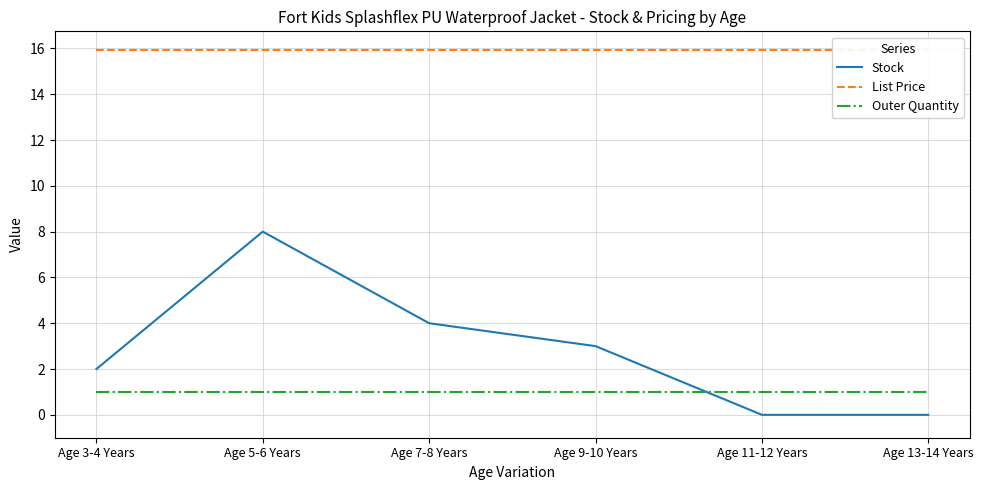

At which label does List Price reach its minimum?

Age 3-4 Years